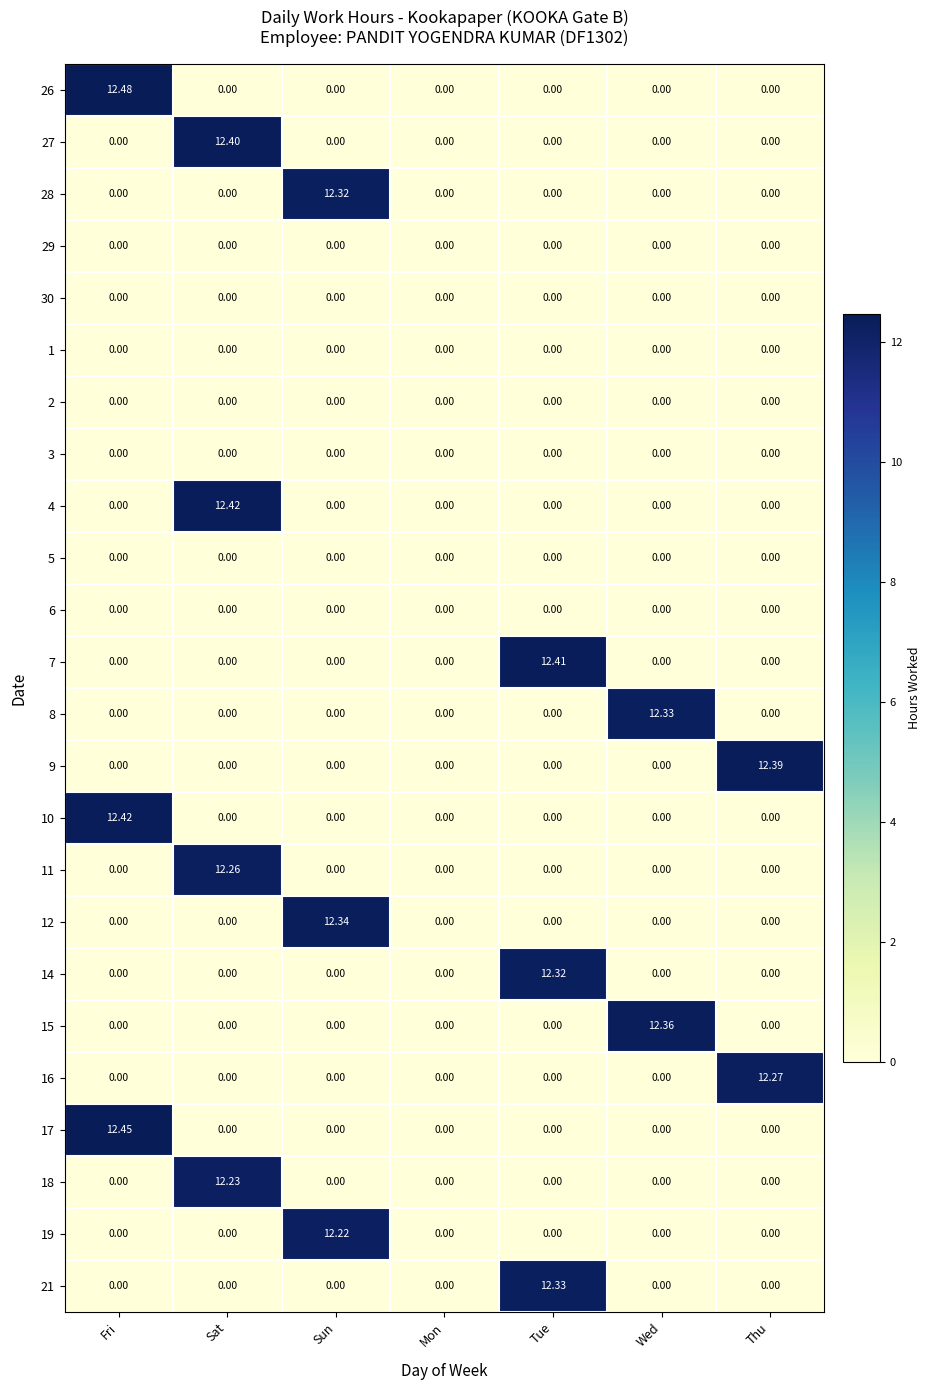

At which category is the sum across all series the highest?

Sat